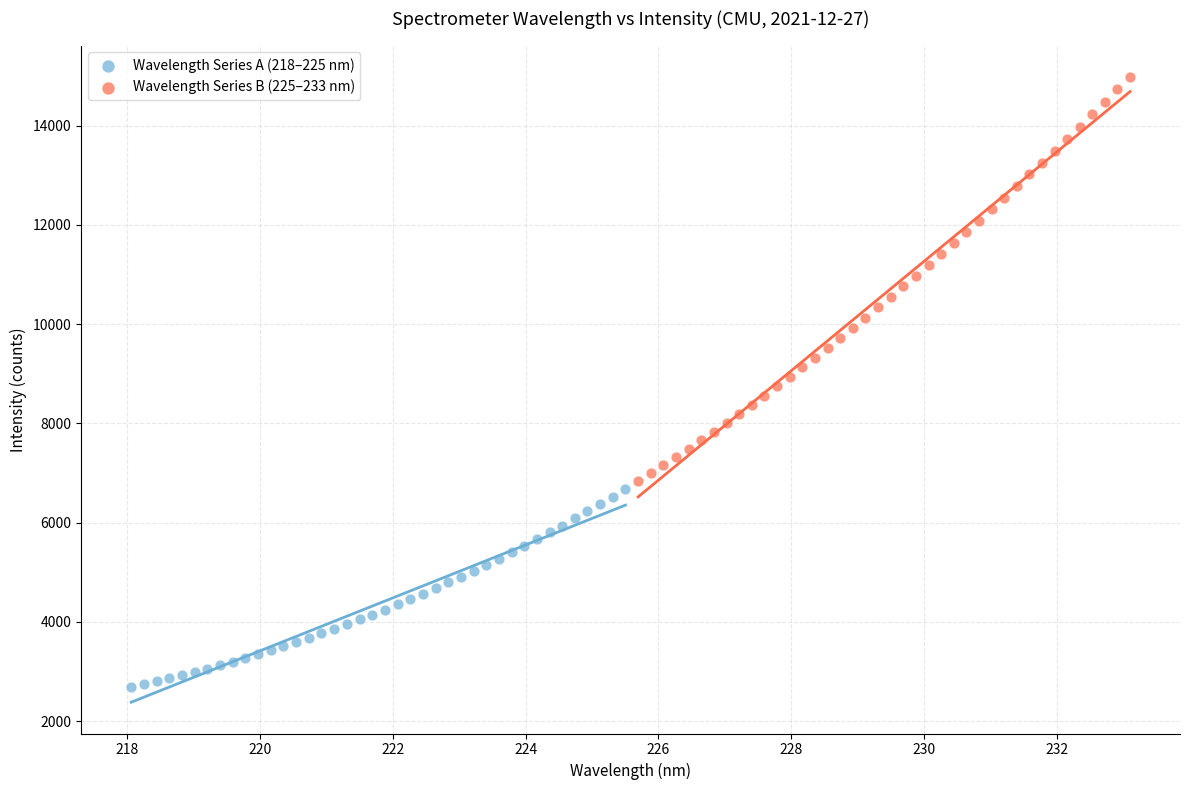

Which series reaches the maximum Y coordinate?

Wavelength Series B (225–233 nm)